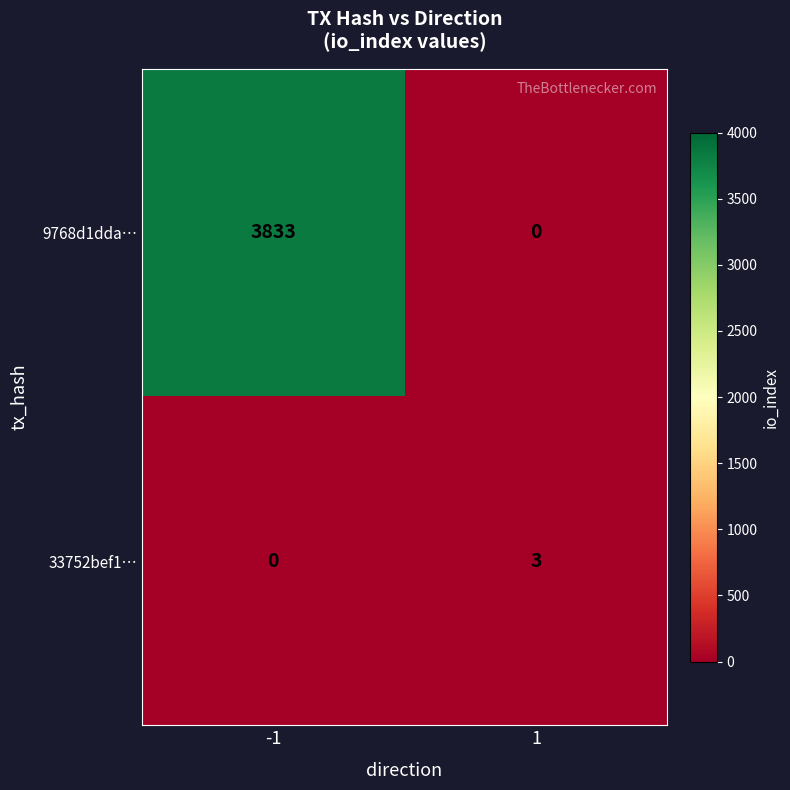

List the labels in order of 33752bef1… value, largest first.

1, -1